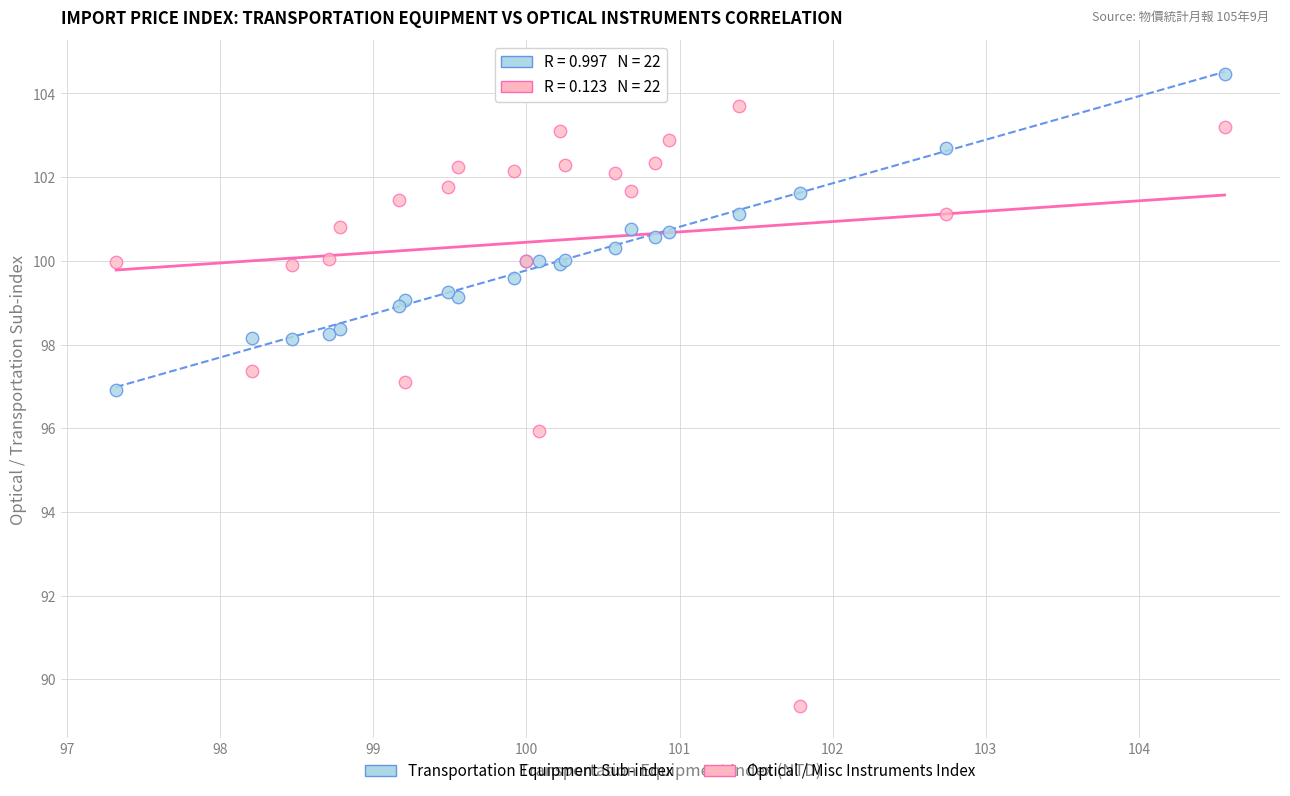

Which series reaches the minimum Y coordinate?

Optical / Misc Instruments Index